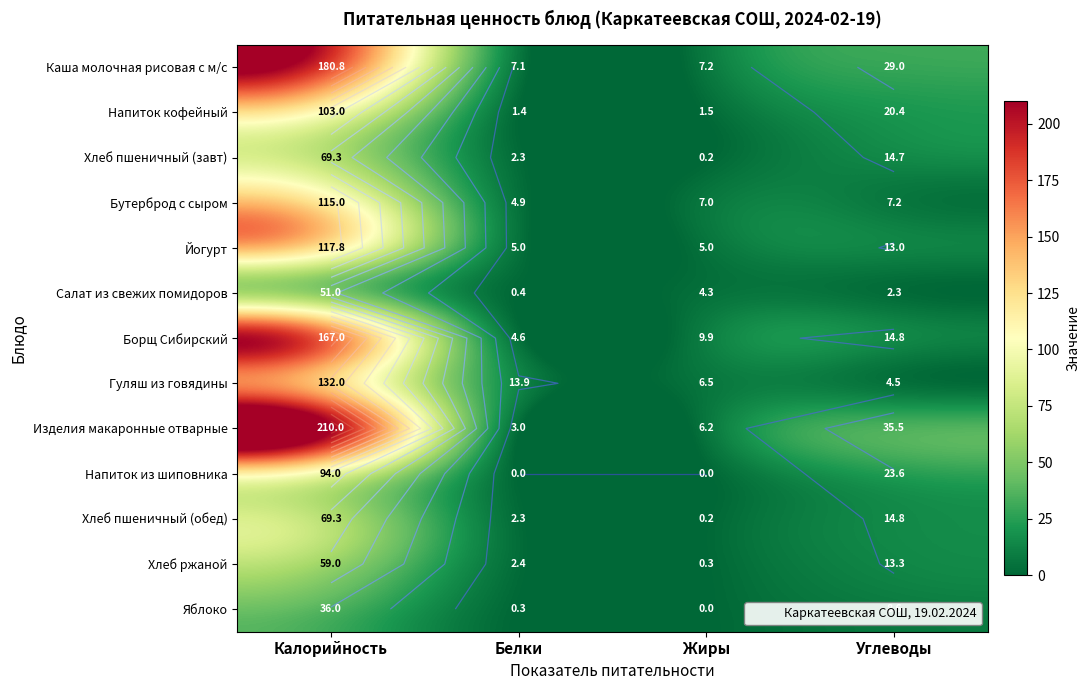

At which label does Хлеб пшеничный (обед) reach its peak?

Калорийность